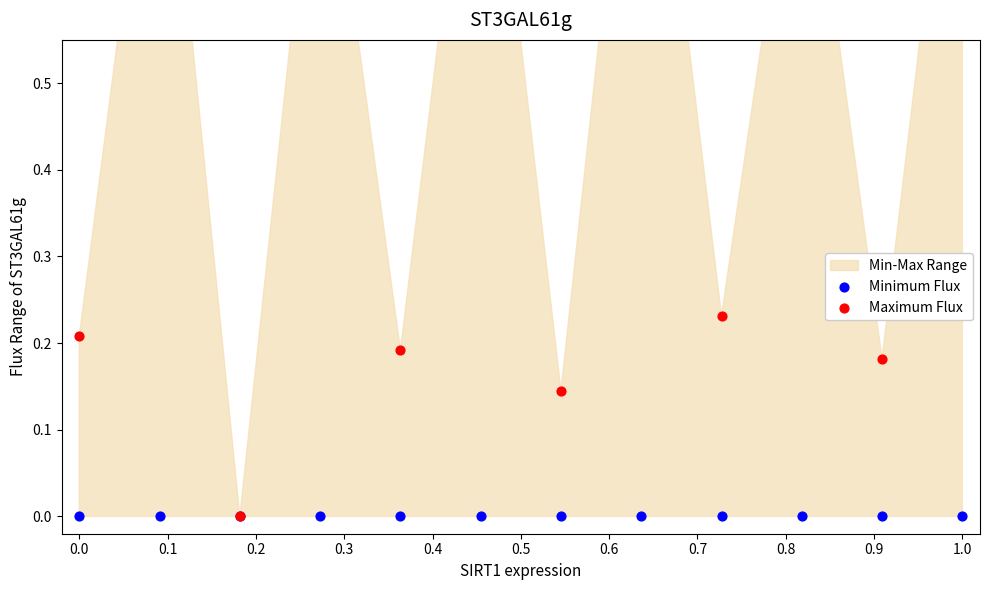

Which series reaches the maximum Y coordinate?

Maximum Flux